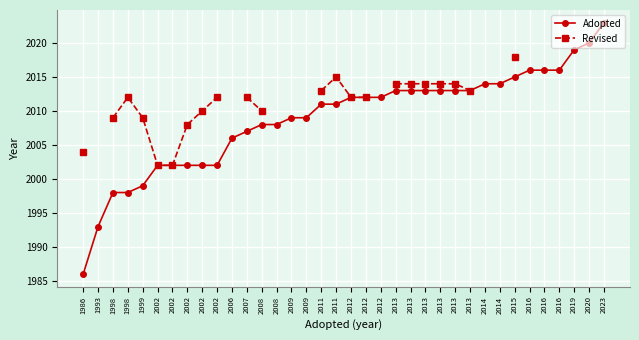

At how many categories does at least one series exceed 2004?

32